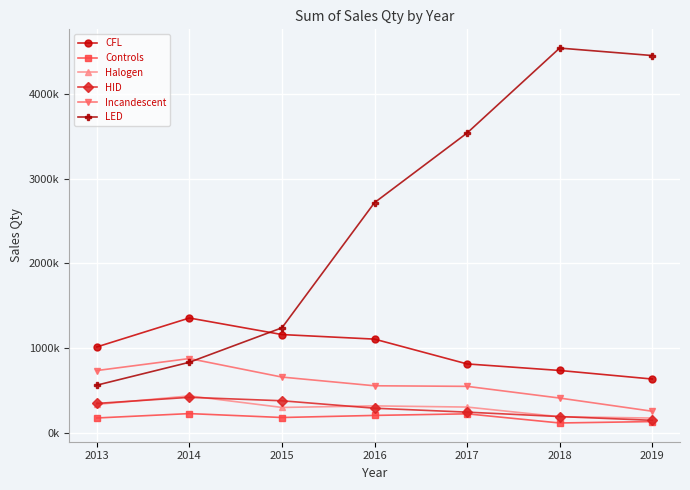

Is the value of Halogen at 2015 greater than the value of Incandescent at 2014?

No